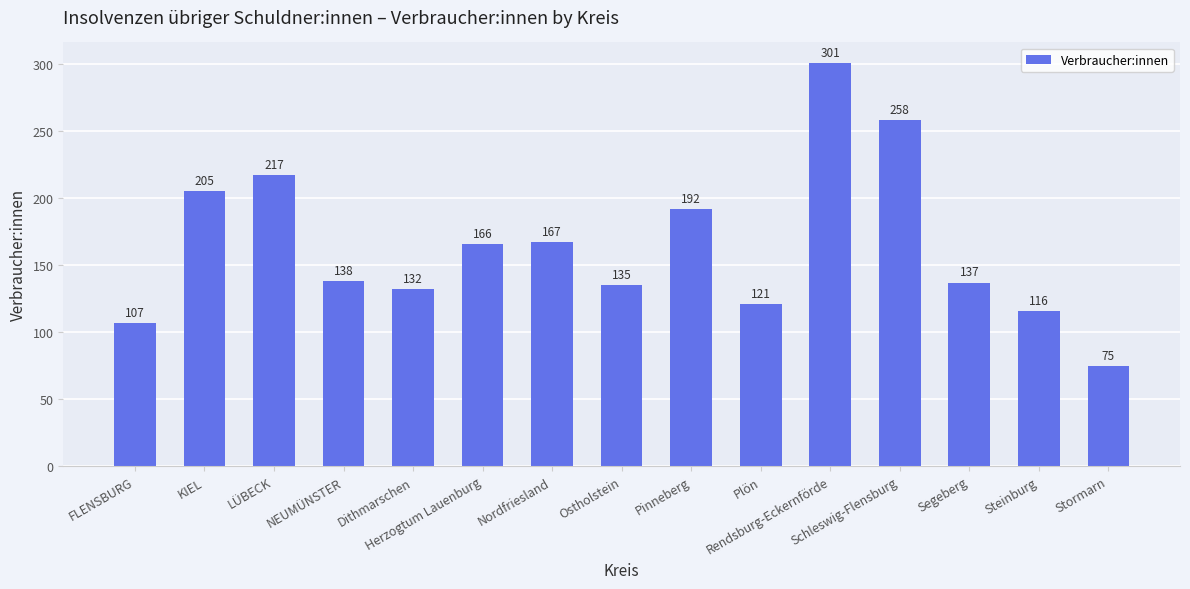

Are the bars horizontal?

No